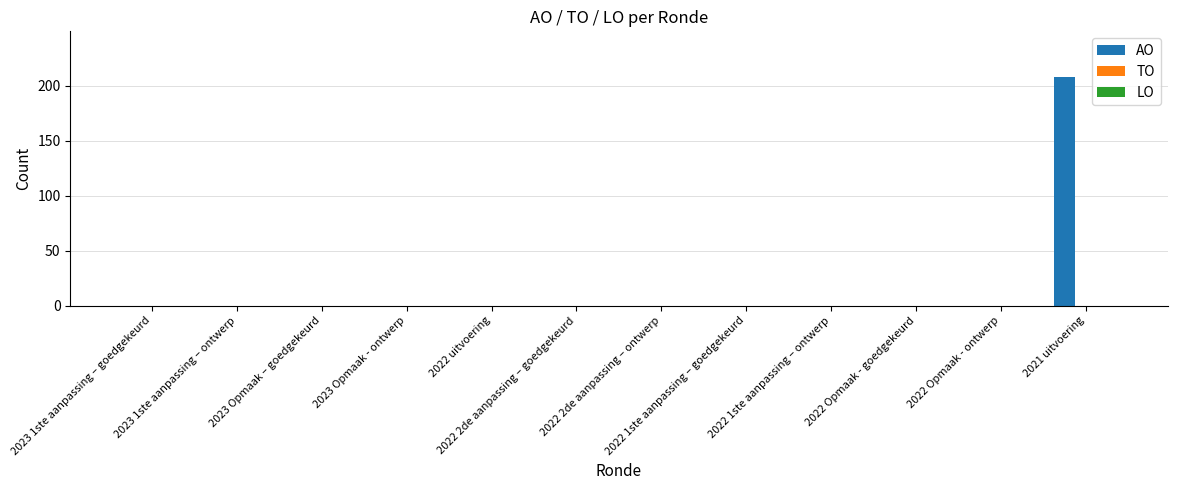

How many categories are shown in the chart?

12